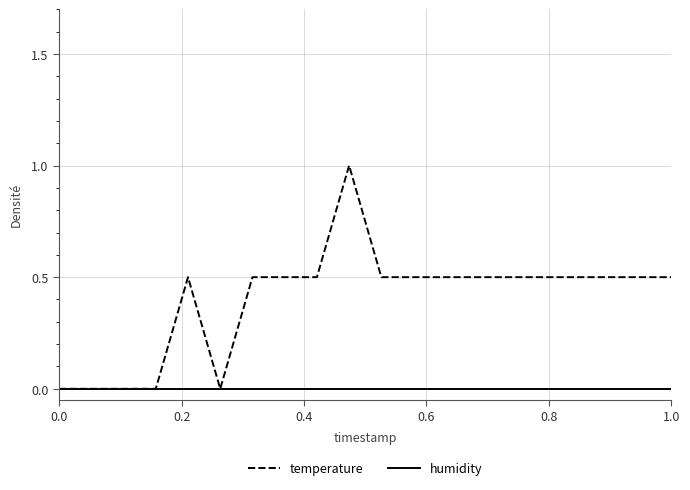

Which series has the largest range (max minus min)?

temperature